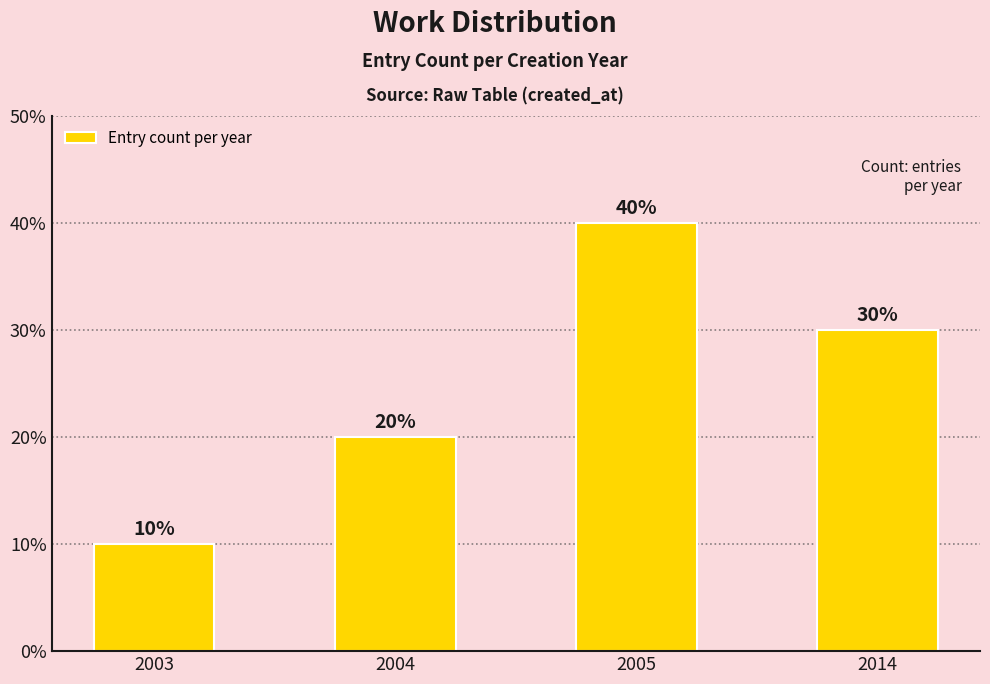

List the labels in order of value, smallest first.

2003, 2004, 2014, 2005